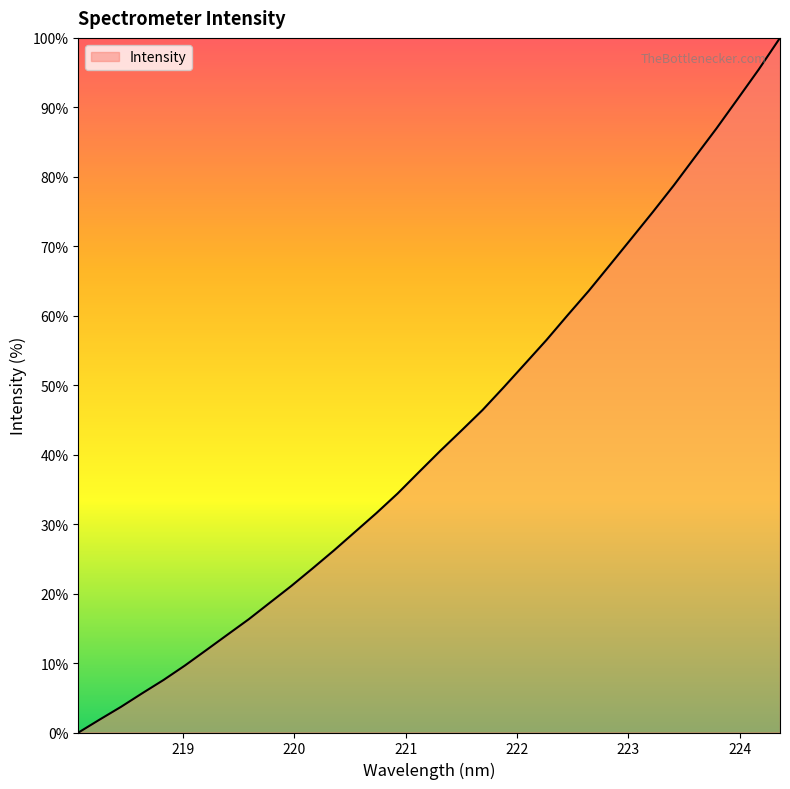

What is the greatest value displayed?

100.0